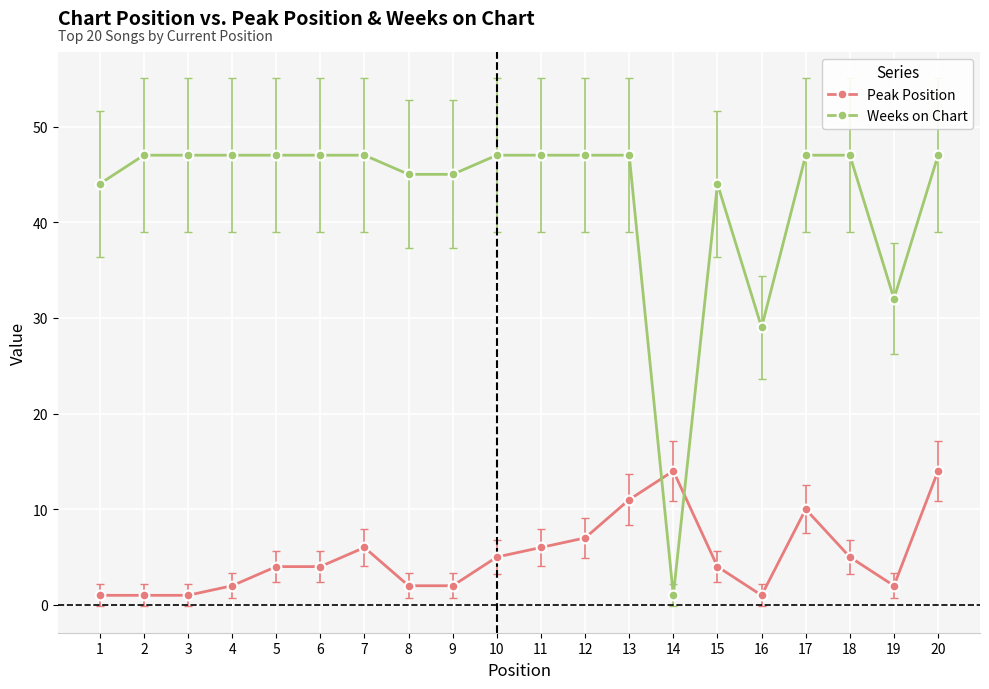

What is the greatest value displayed?

47